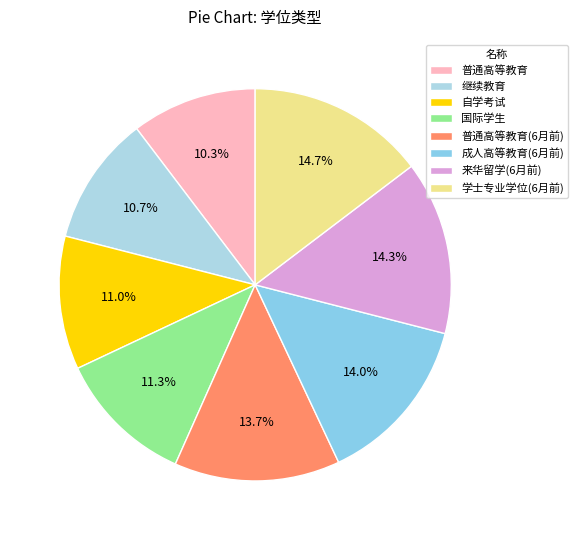

What is the smallest slice in the pie chart?

普通高等教育